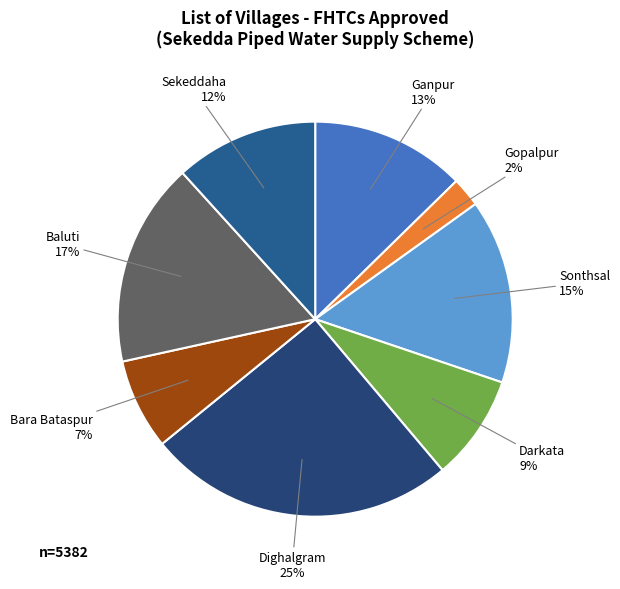

To the nearest percent, what is the average slice percentage?

12%